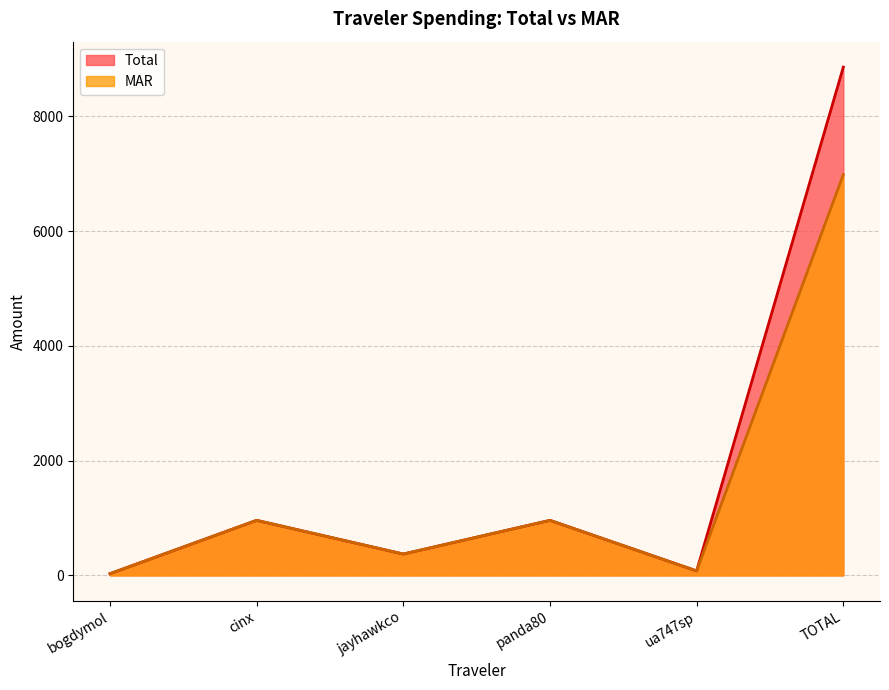

True or false: MAR and Total cross at least once.

False